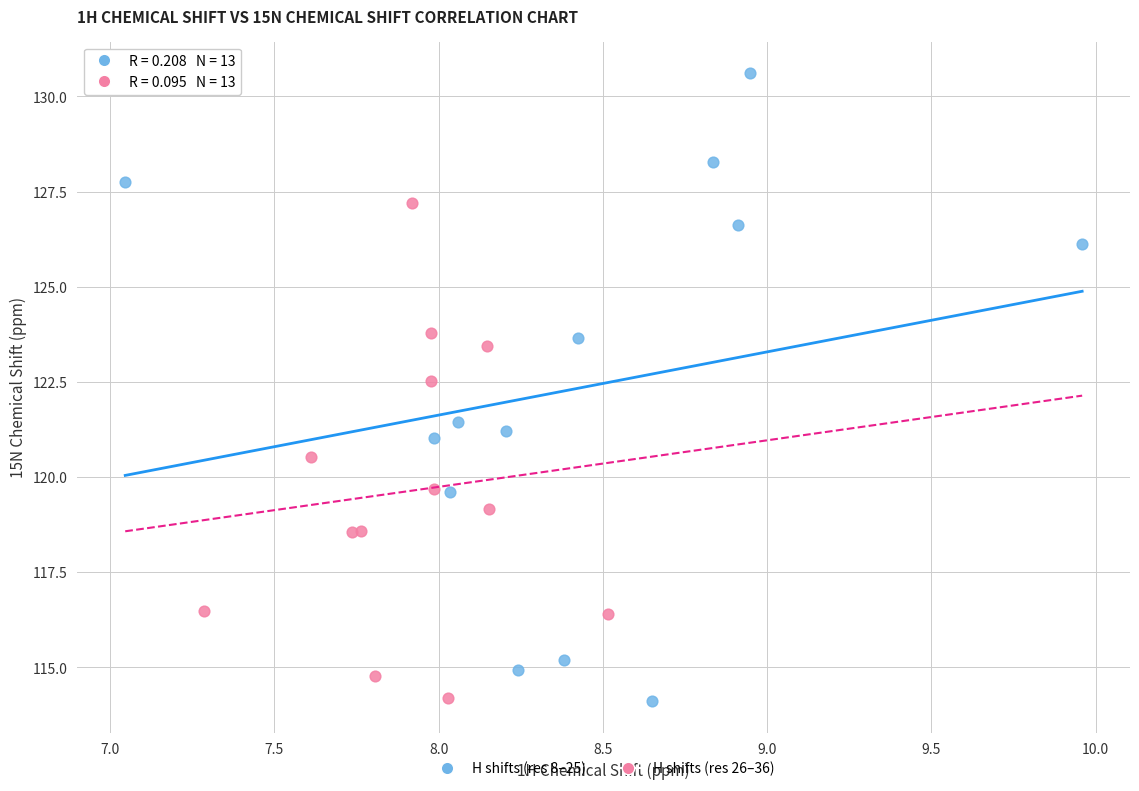

Which series reaches the maximum Y coordinate?

H shifts (res 8–25)